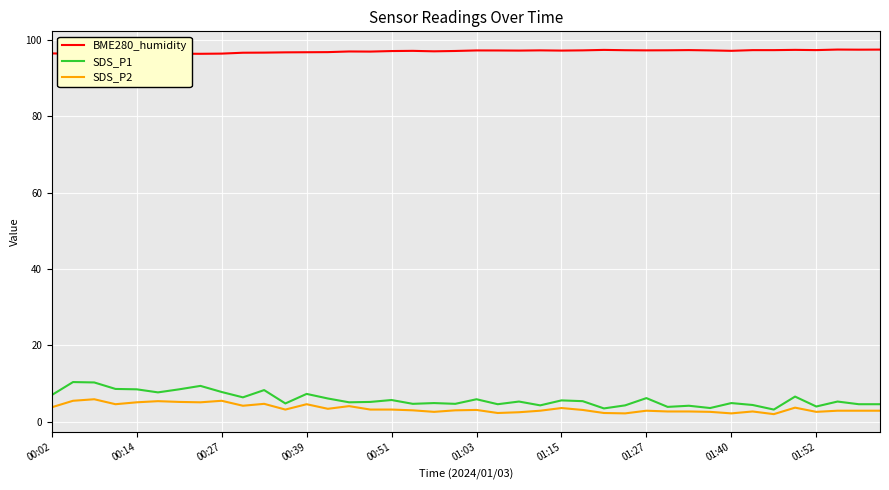

What is the highest value of the SDS_P2 series?

5.9